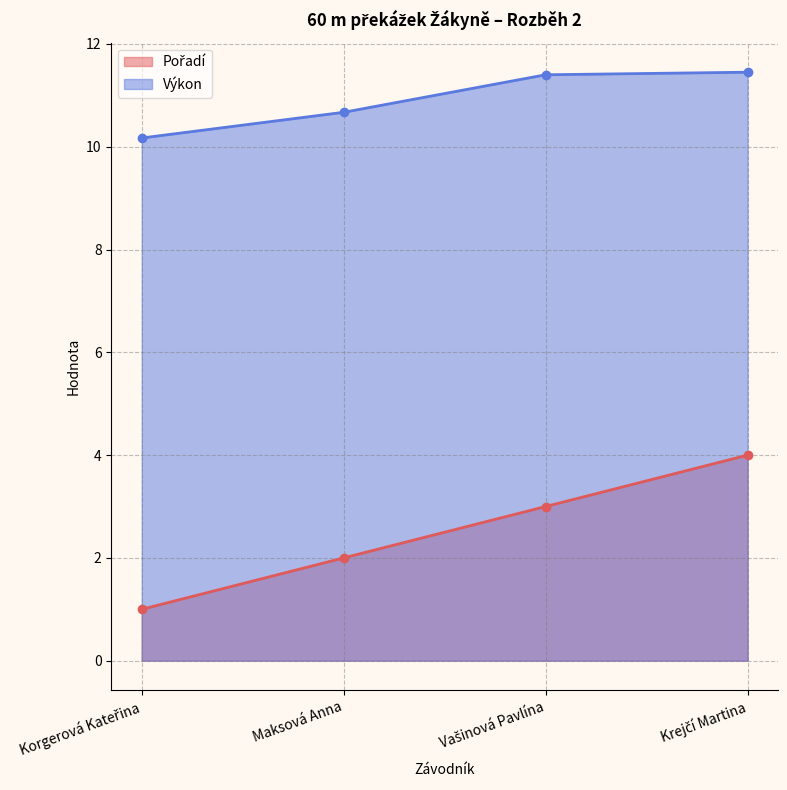

At which label does Výkon first exceed 11?

Vašinová Pavlína